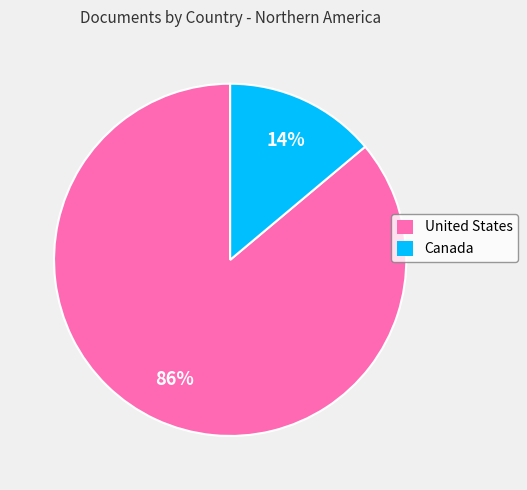

Which slice is the largest?

United States